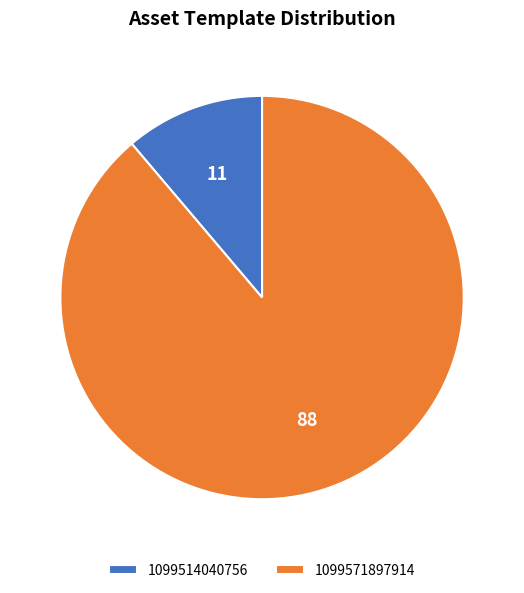

Approximately how many times larger is the value at 1099571897914 compared to 1099514040756?

7.9